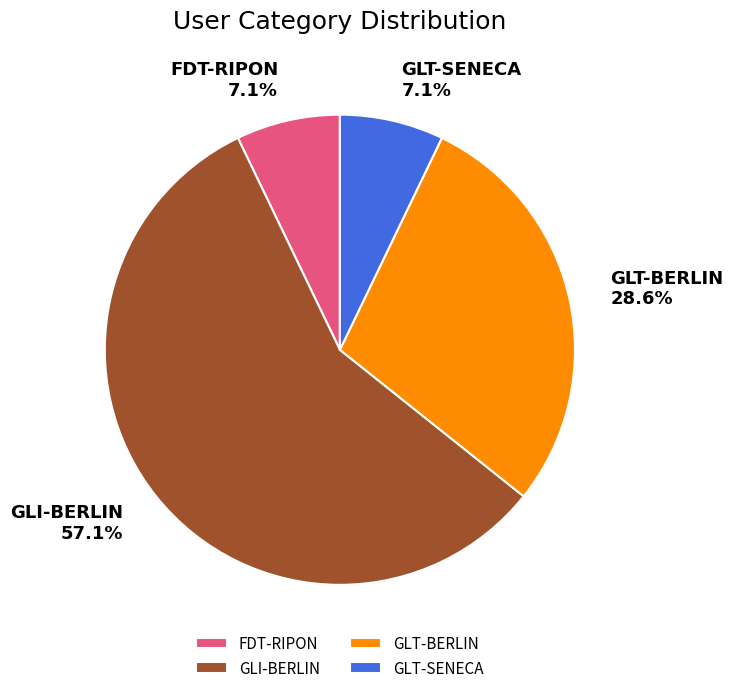

Is it true that GLT-BERLIN is 29% of the pie?

True